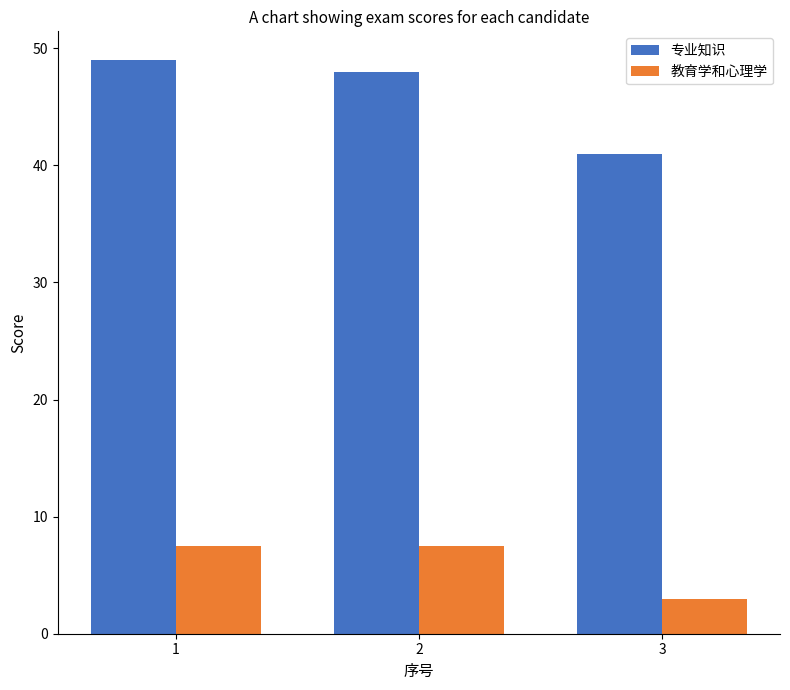

Which category has the highest value in the 专业知识 series?

1